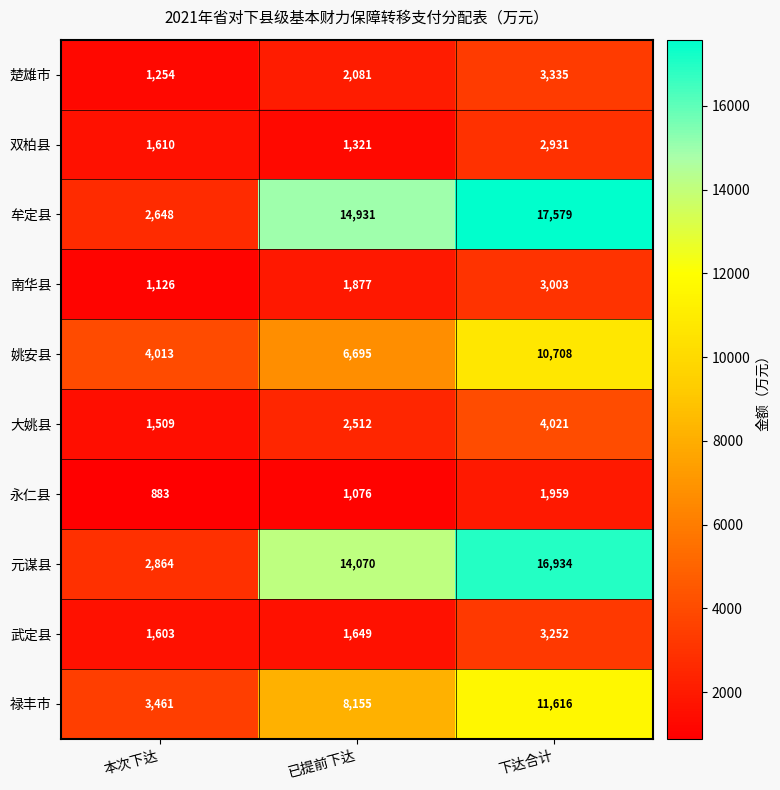

What is the total value across all series at 下达合计?

75338